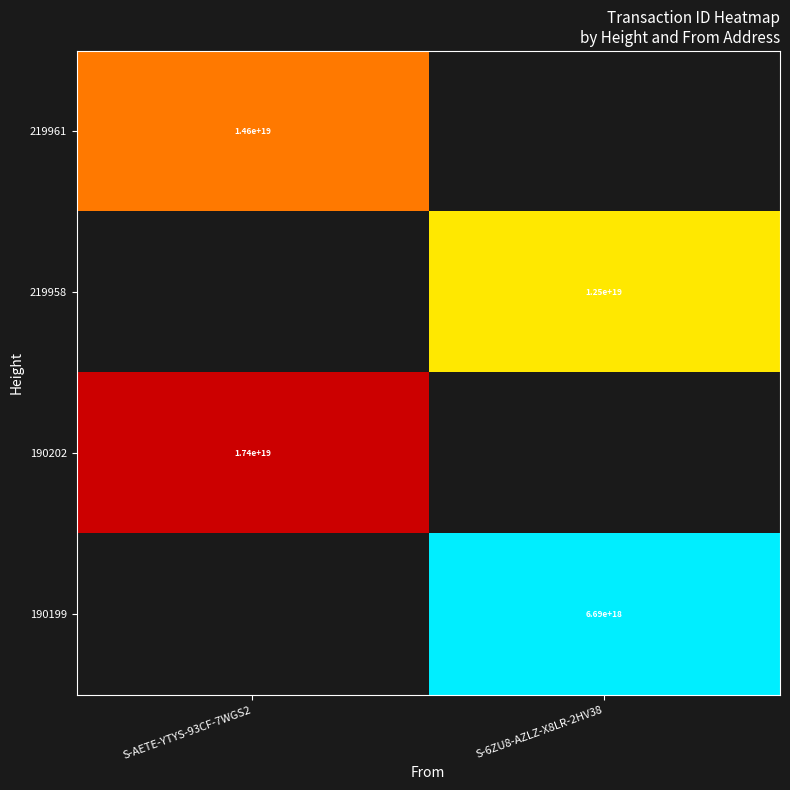

The 190202 series shows 17400000000000000000 at S-AETE-YTYS-93CF-7WGS2. True or false?

True